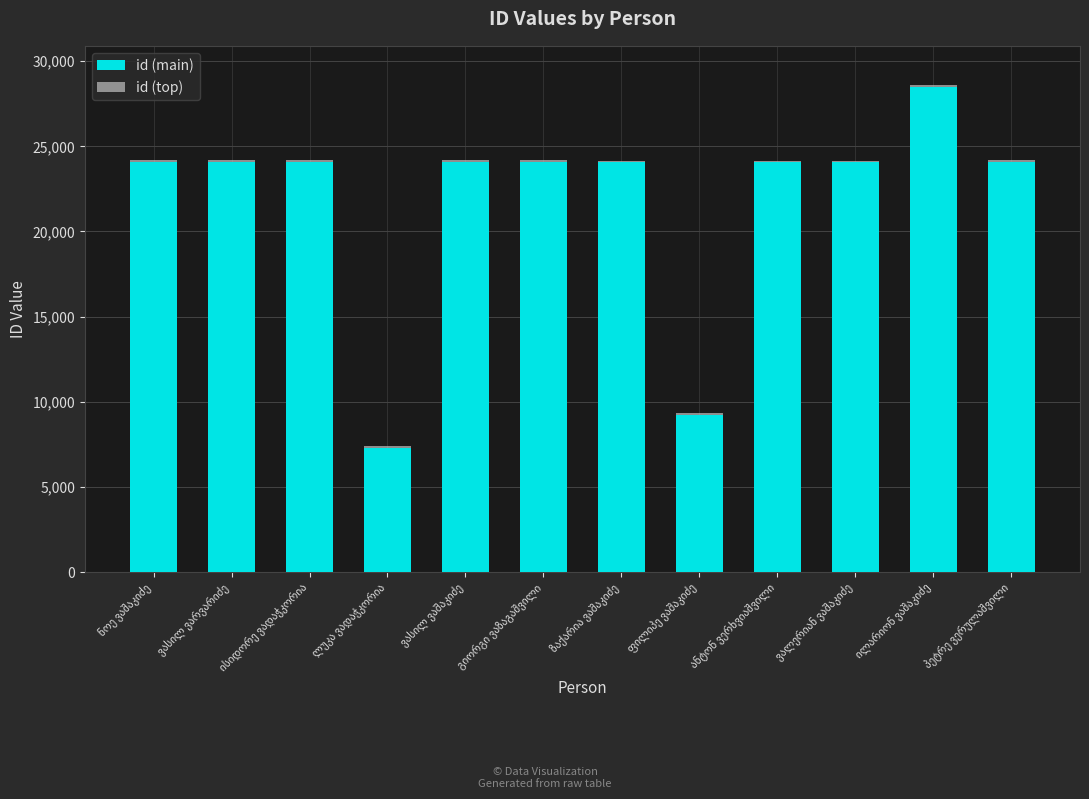

Are the bars grouped side by side (vs. stacked)?

No